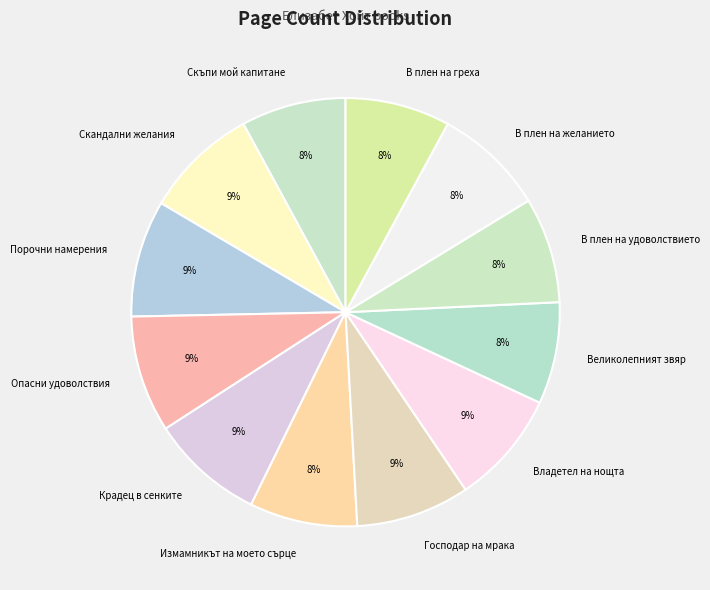

To the nearest percent, what is the combined percentage of В плен на желанието and Господар на мрака?

17%